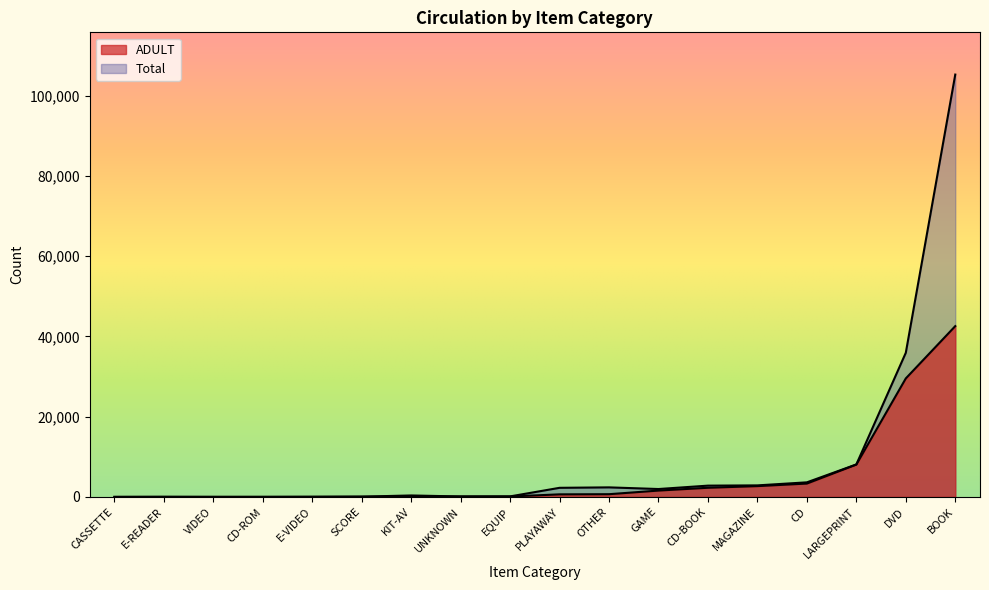

The value of ADULT at E-READER is 8. True or false?

False